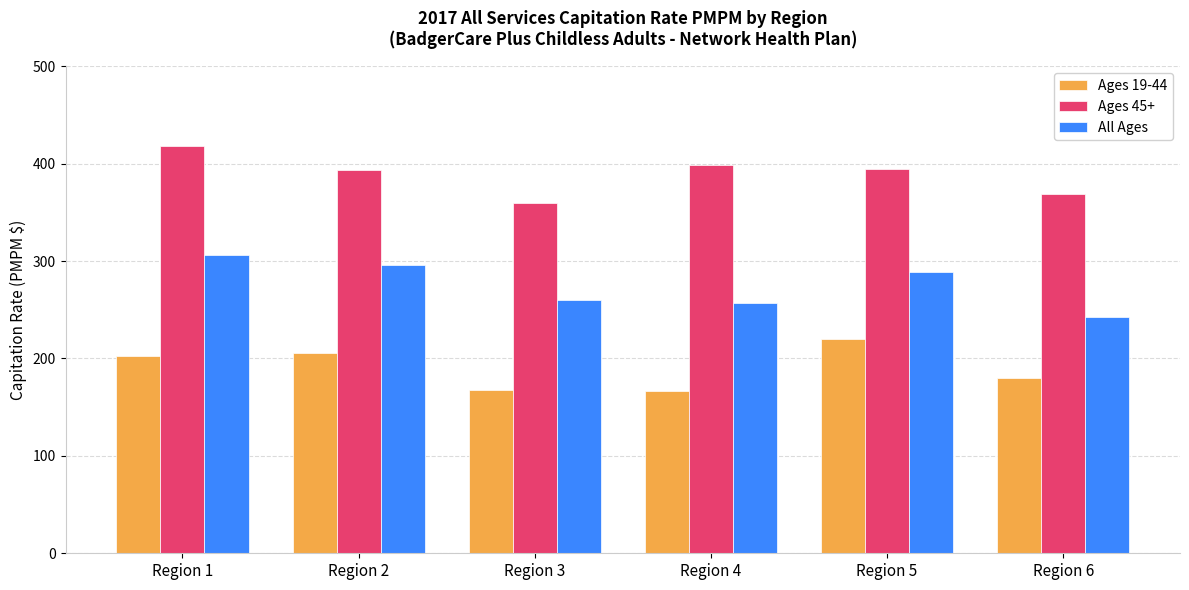

Between Region 1 and Region 6, which series saw the biggest shift?

All Ages